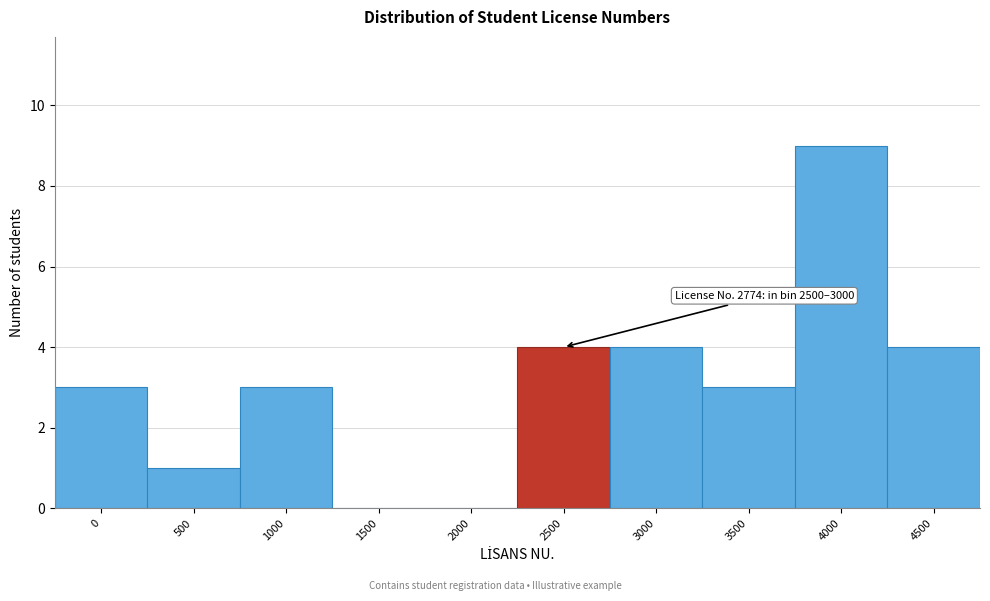

Reading right to left, list all the values displayed in this chart.

4500=4	4000=9	3500=3	3000=4	2500=4	2000=0	1500=0	1000=3	500=1	0=3